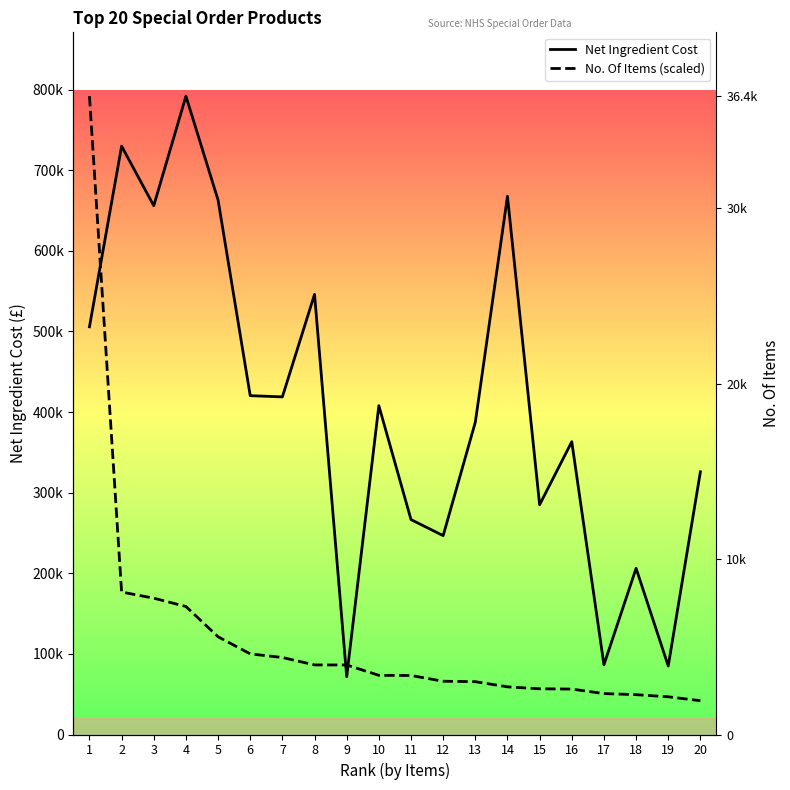

Which series ends up on top after the final intersection of Net Ingredient Cost and No. Of Items (scaled)?

Net Ingredient Cost